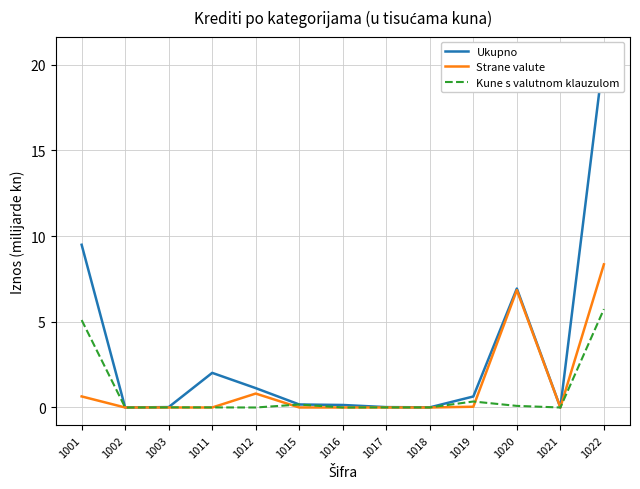

True or false: Ukupno has a value of 0.0 at 1021.

True